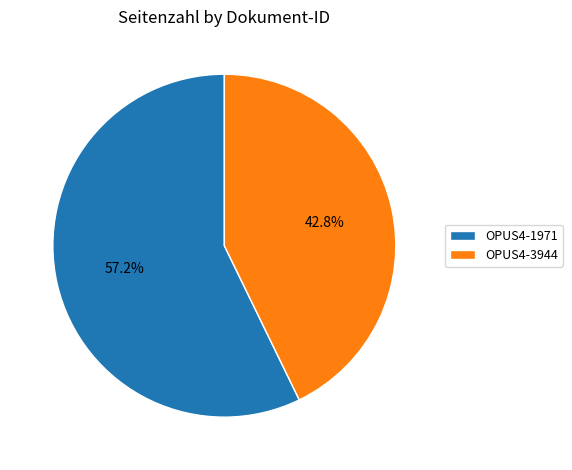

To the nearest percent, what is the combined percentage of OPUS4-3944 and OPUS4-1971?

100%